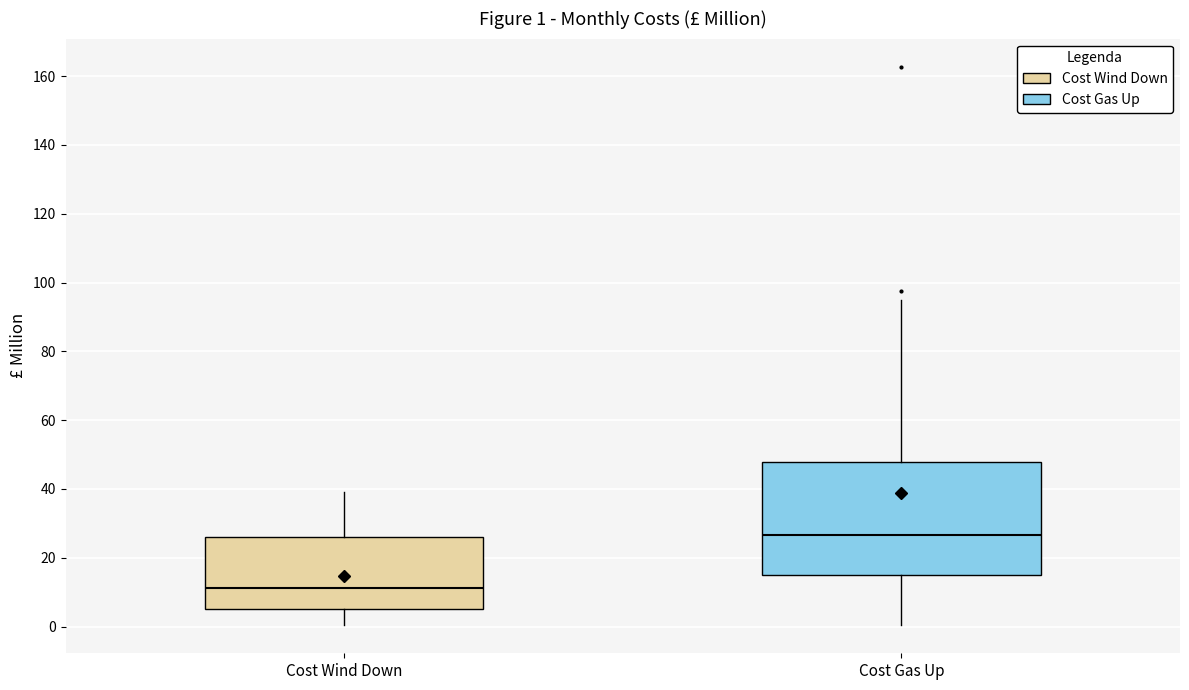

Which box has the lowest median line?

Cost Wind Down